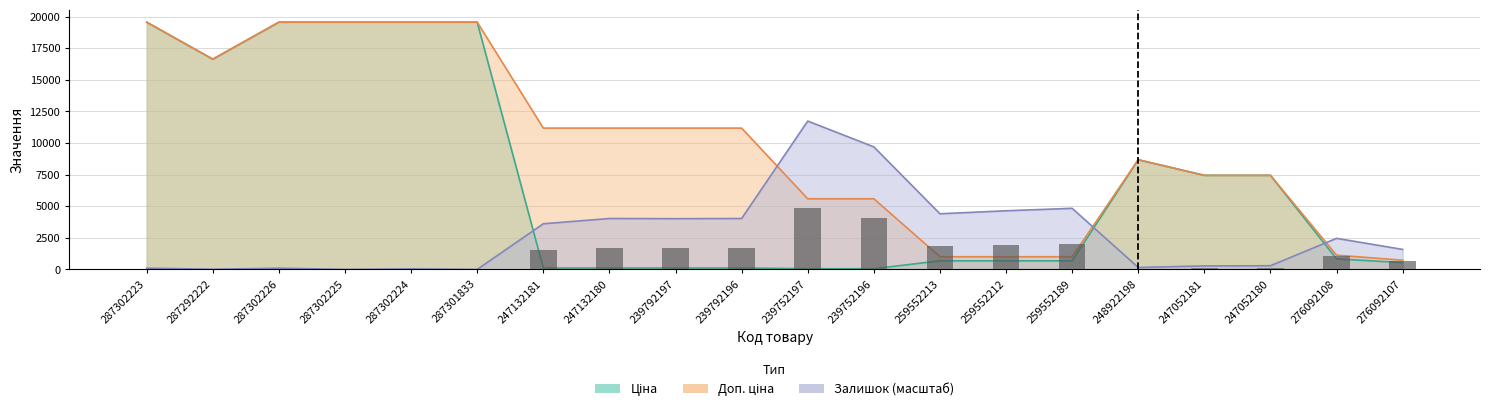

What is the total value across all series at 276092108?

4417.1